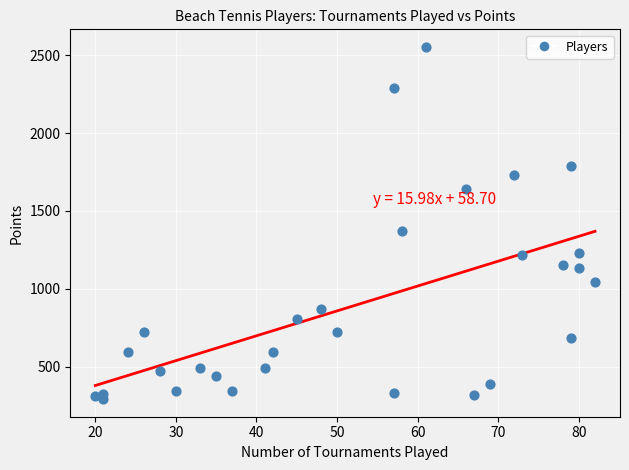

What Y value in the scatter plot is closest to 1422?

1369.0